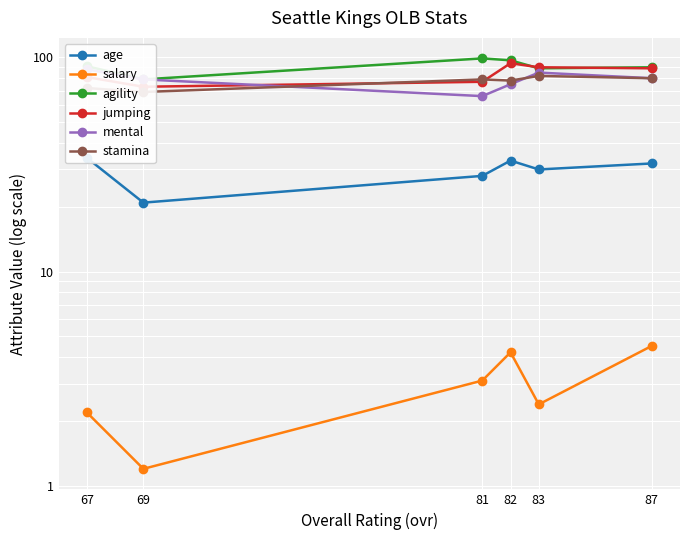

Which label corresponds to the largest value in the chart?

81